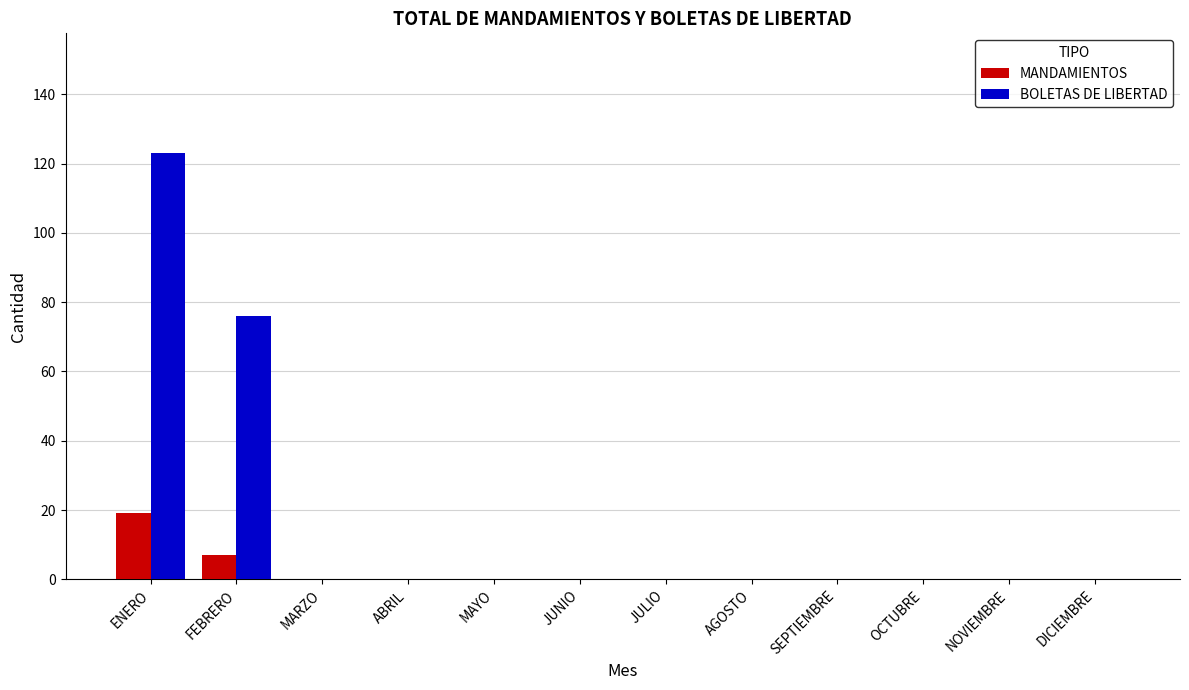

Which series changed the most between FEBRERO and OCTUBRE?

BOLETAS DE LIBERTAD